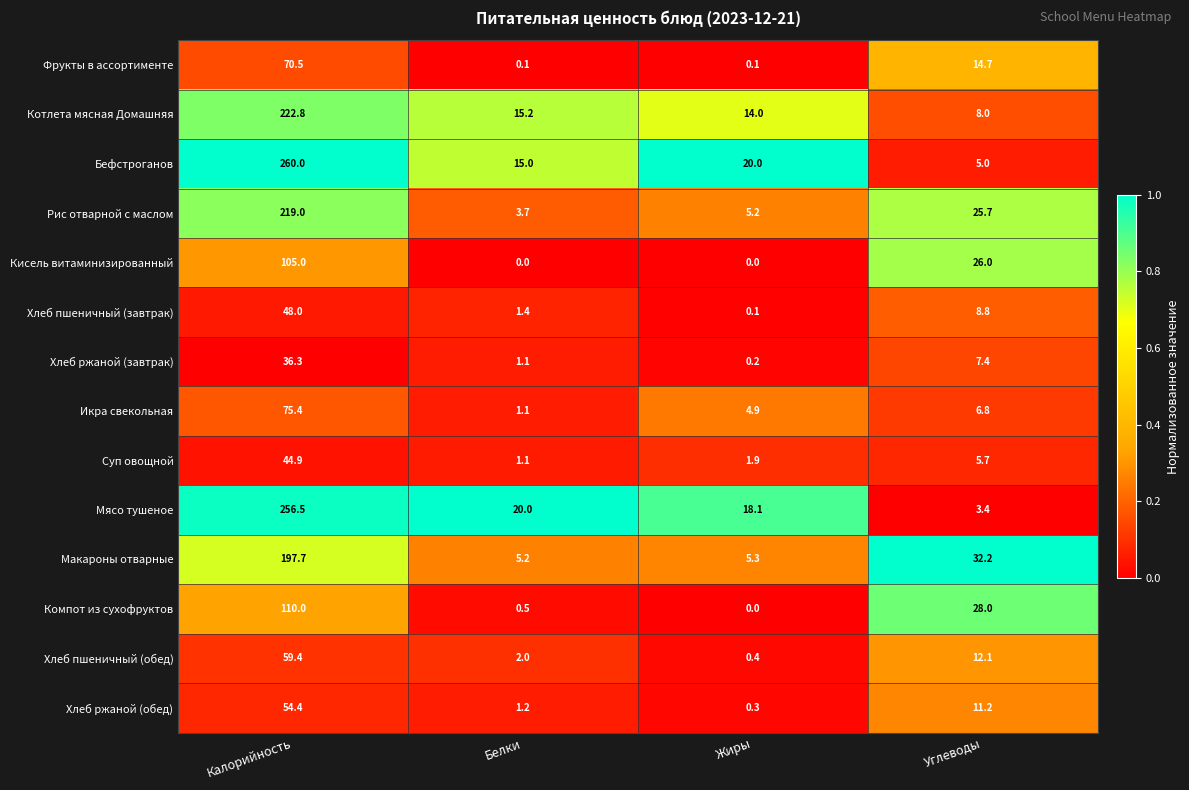

At how many categories does at least one series exceed 0?

4